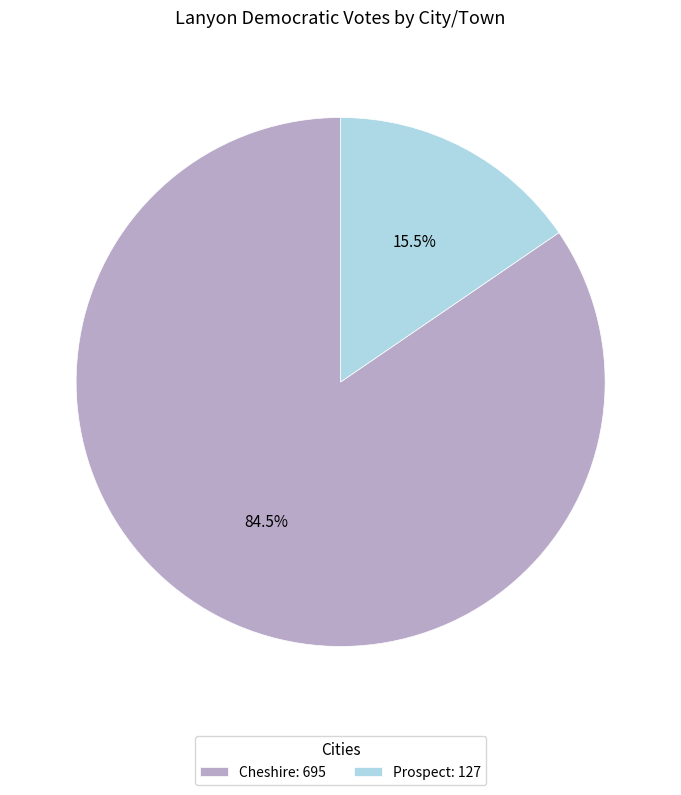

Approximately how many times larger is the value at Cheshire: 695 compared to Prospect: 127?

5.5